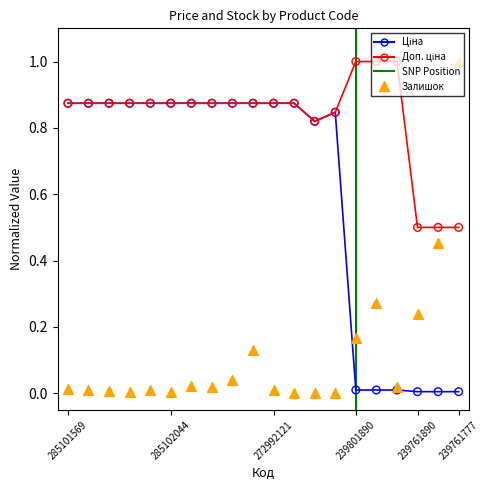

What is the total value across all series at 239801890?

1.2